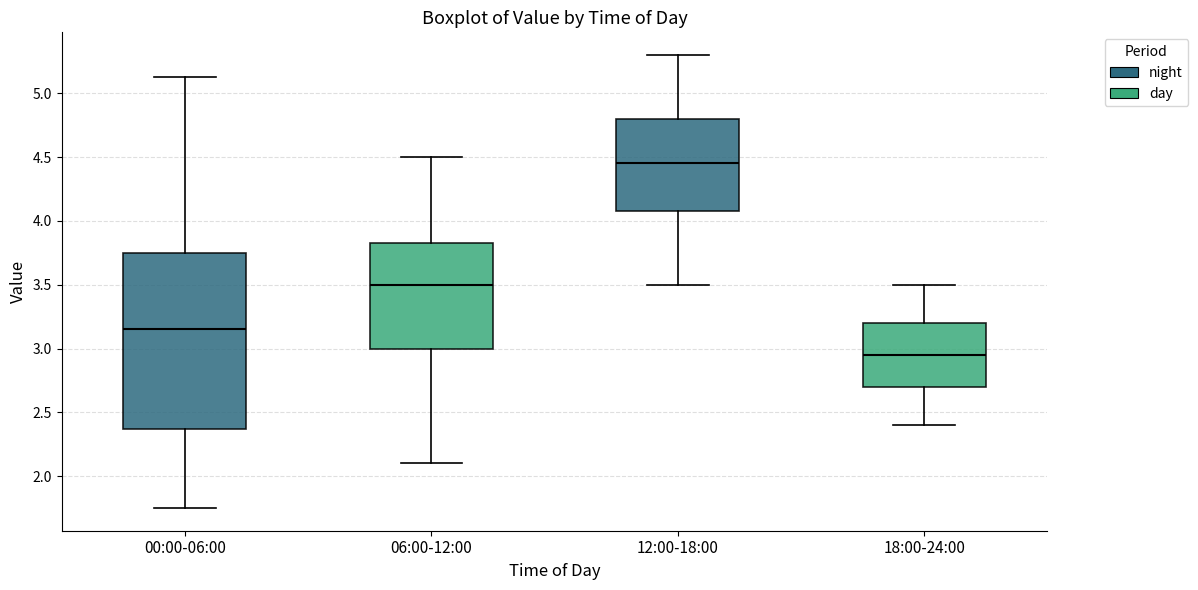

Reading left to right, transcribe this box plot: for each box, give where its median line is, the range the box spans, and where its two whiskers end, as read against the y-axis. The values are not printed on the chart, so give them approximately, as read against the axis.

00:00-06:00: median 3.15, box 2.35 to 3.75, whiskers 1.75 to 5.15
06:00-12:00: median 3.50, box 3.00 to 3.85, whiskers 2.10 to 4.50
12:00-18:00: median 4.45, box 4.10 to 4.80, whiskers 3.50 to 5.30
18:00-24:00: median 2.95, box 2.70 to 3.20, whiskers 2.40 to 3.50